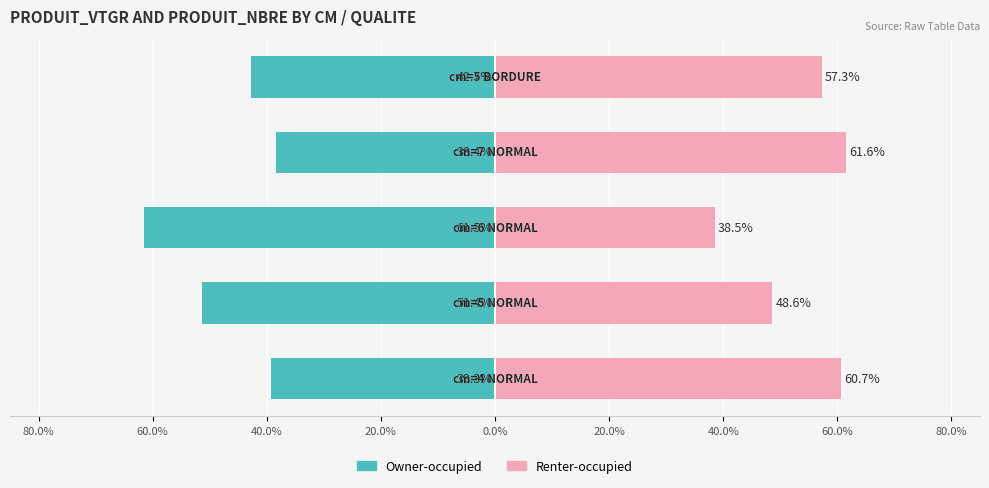

What is the difference between the maximum and minimum values in the Renter-occupied series?

23.0